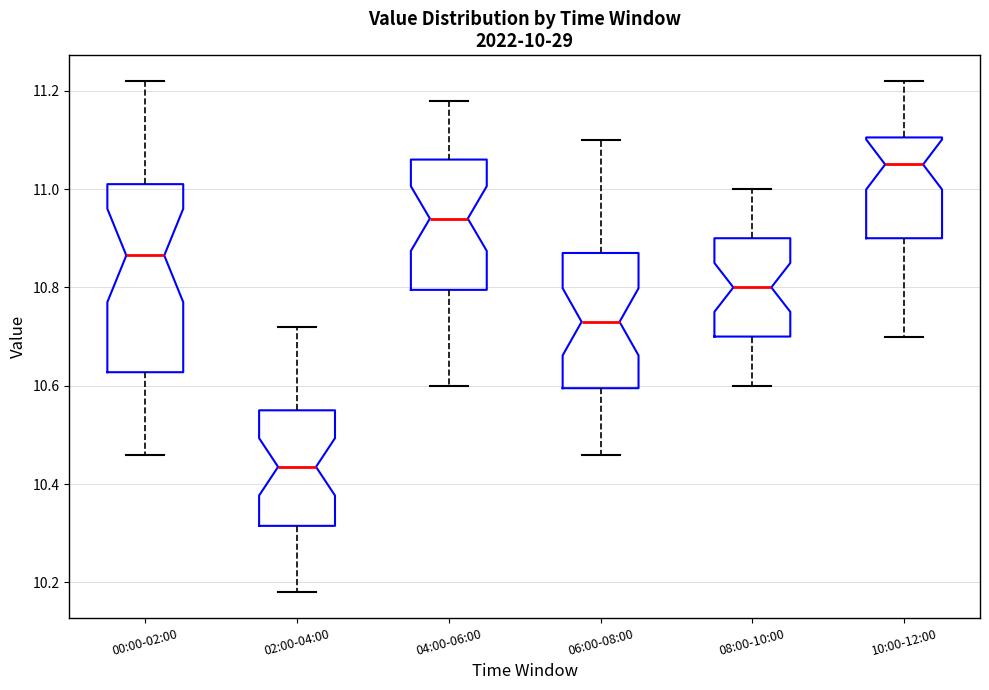

Which box has the lowest median line?

02:00-04:00